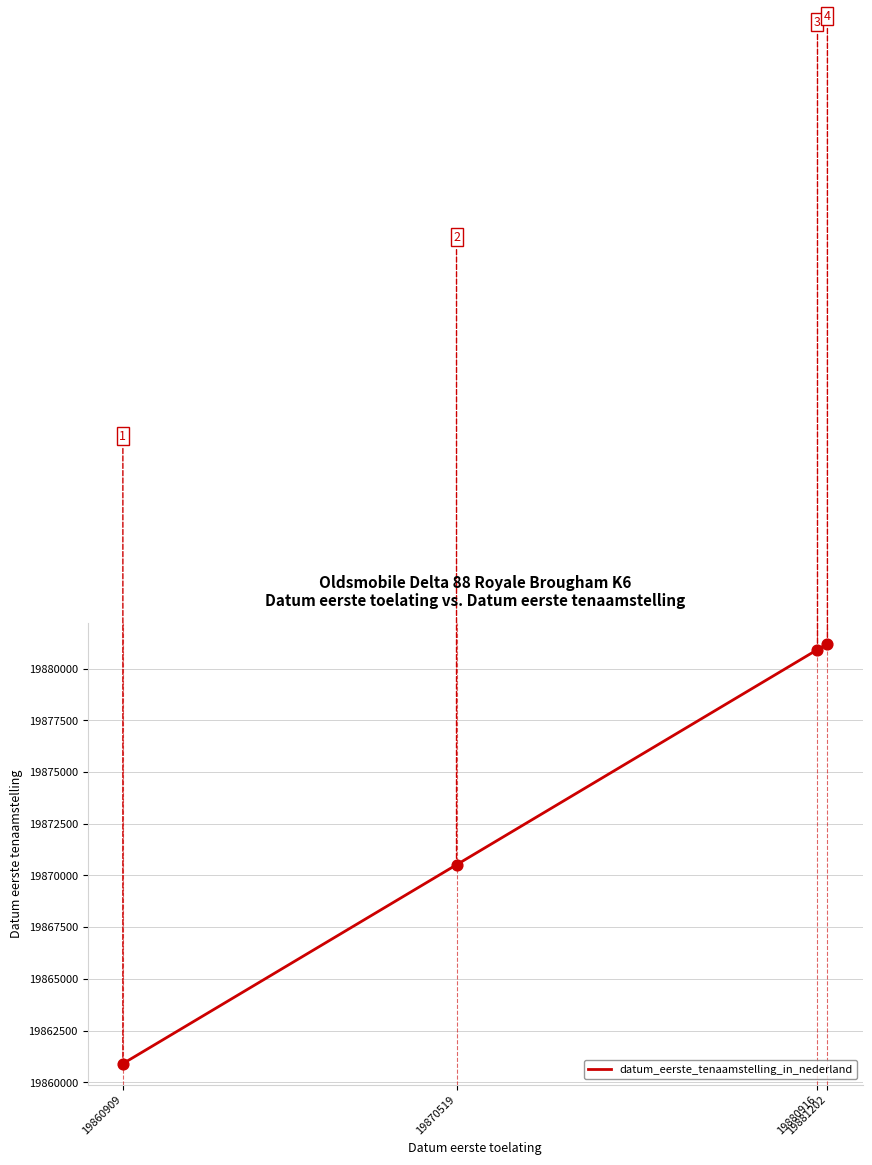

Approximately how many times larger is the value at 19870519 compared to 19881202?

1.0